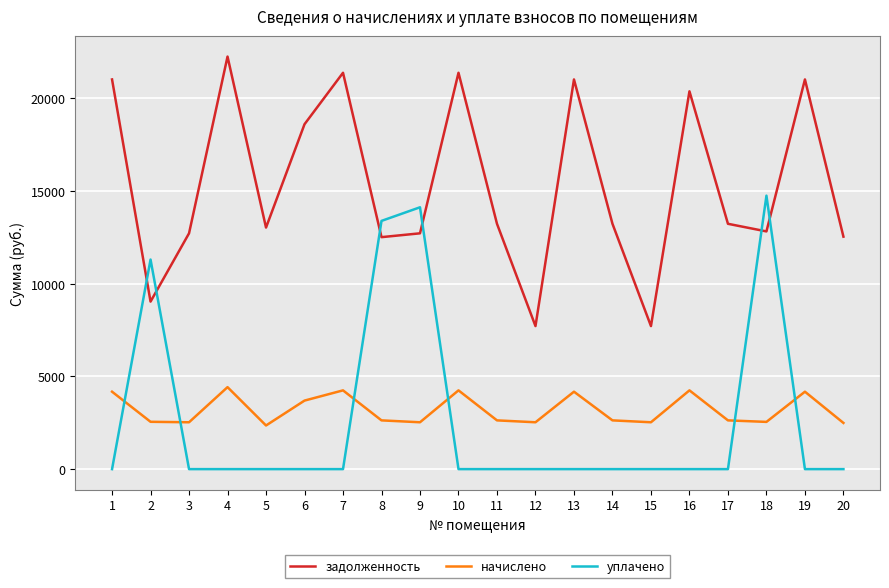

Is this an area chart (filled region under the line)?

No